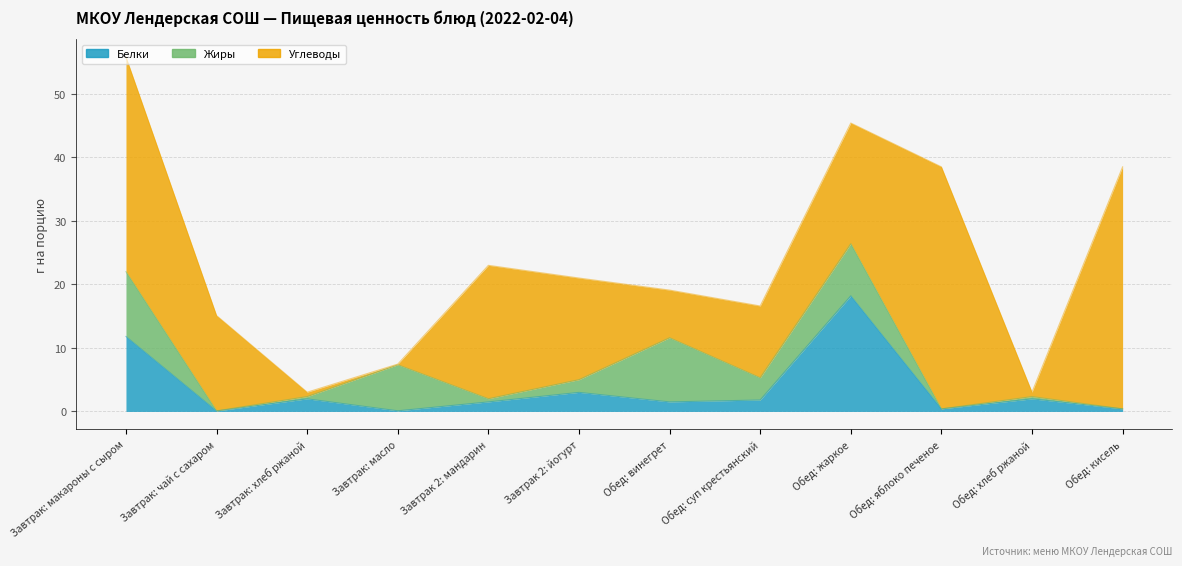

What is the sum of all Белки values?

42.7